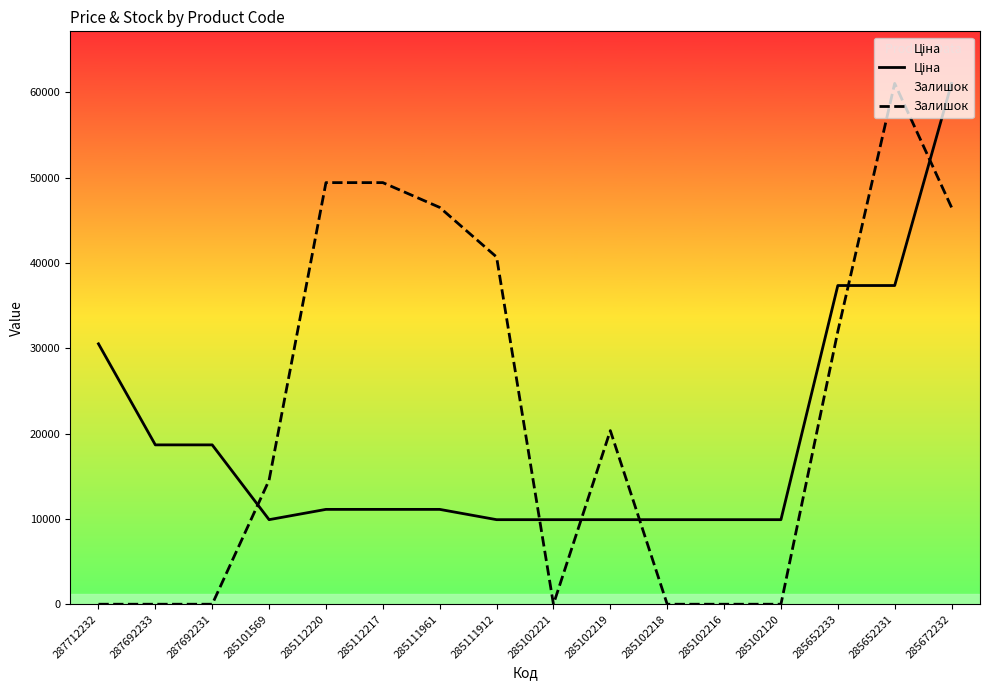

Does the chart have visible grid lines?

No